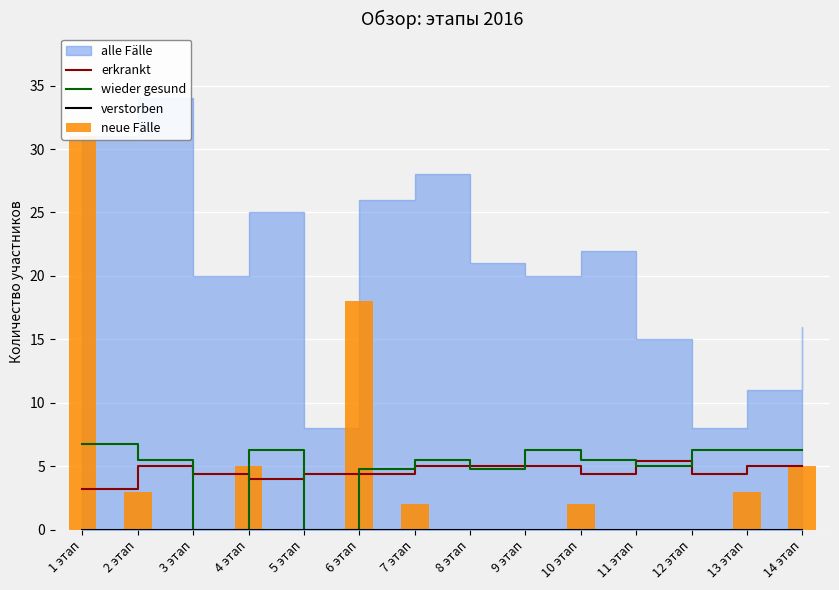

The value of wieder gesund at 12 этап is 10.2. True or false?

False